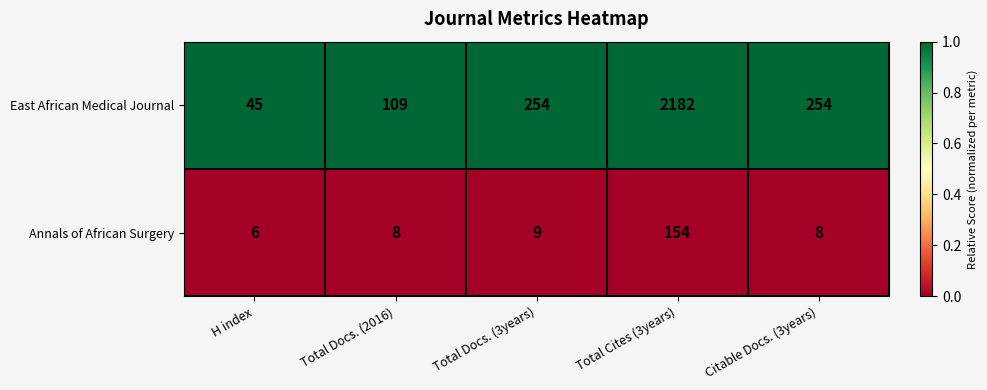

Which series has the largest total across all categories?

East African Medical Journal